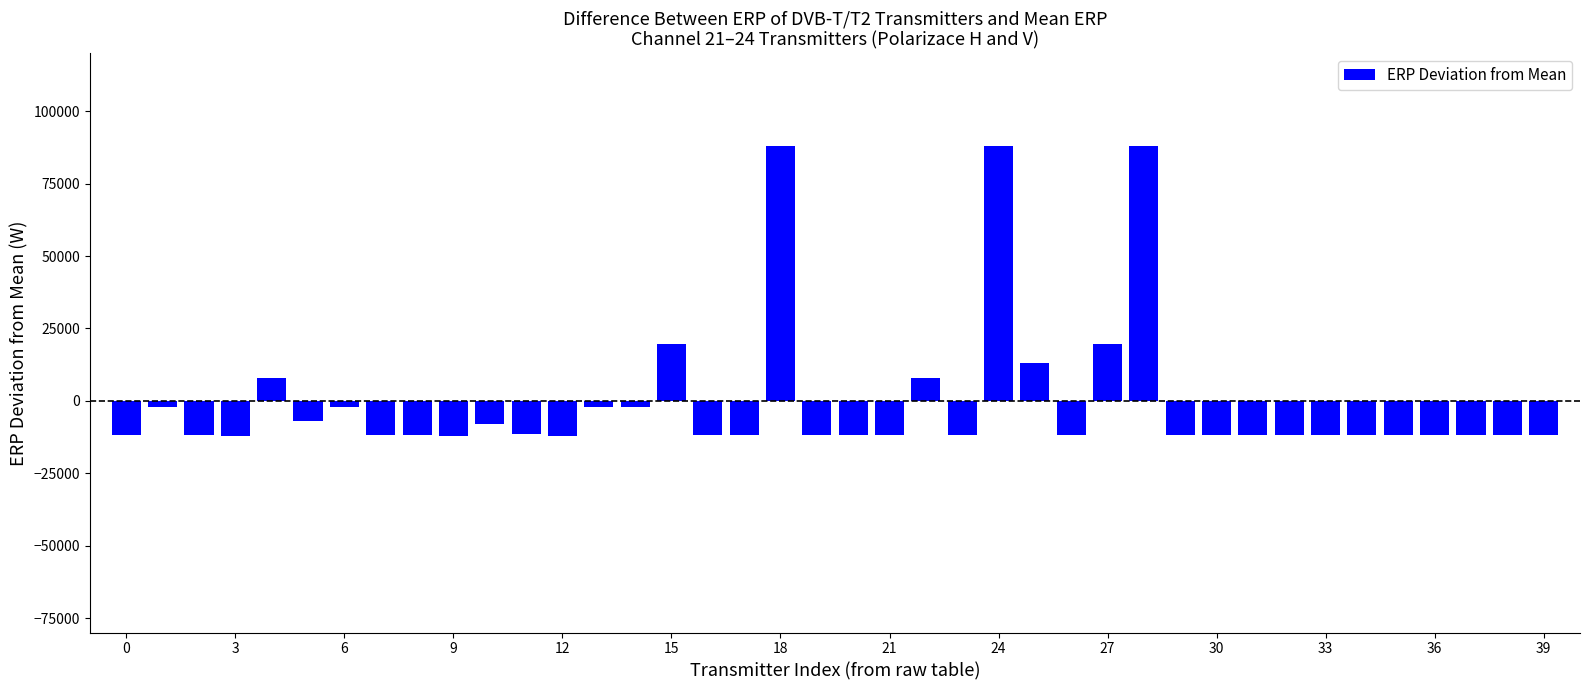

What is the greatest value displayed?

88033.3